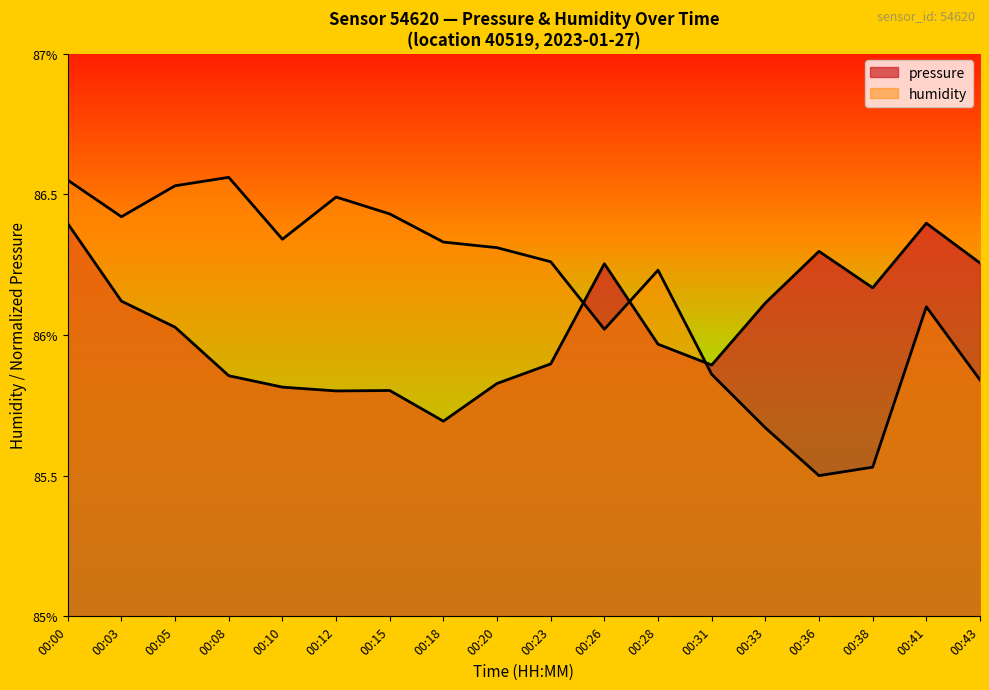

What value does the pressure series have at 00:15?

85.8